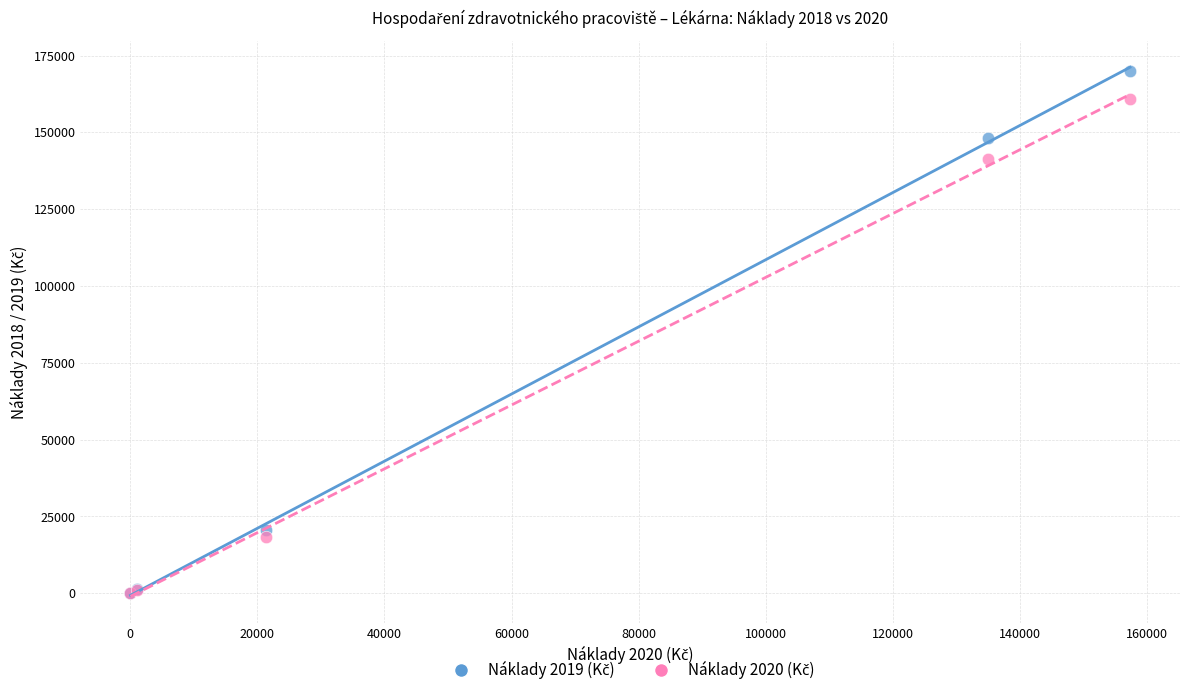

Across all series, what Y value is closest to 85058?

141359.8